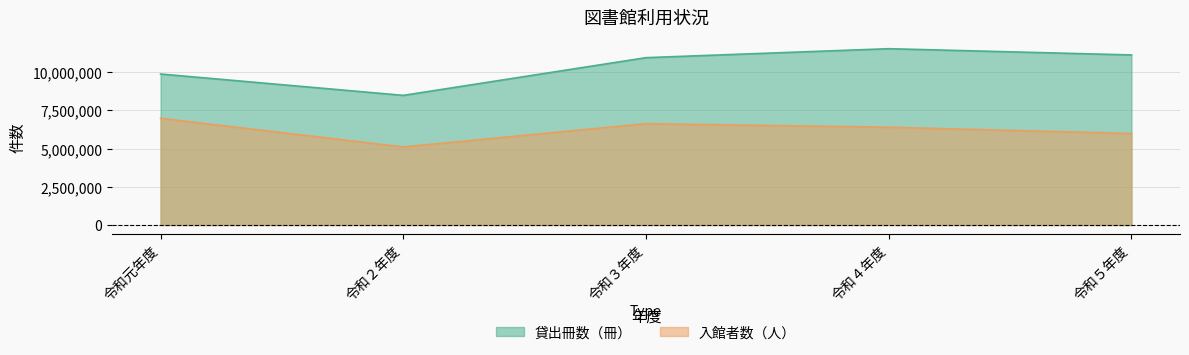

Which category has the highest value in the 入館者数（人） series?

令和元年度